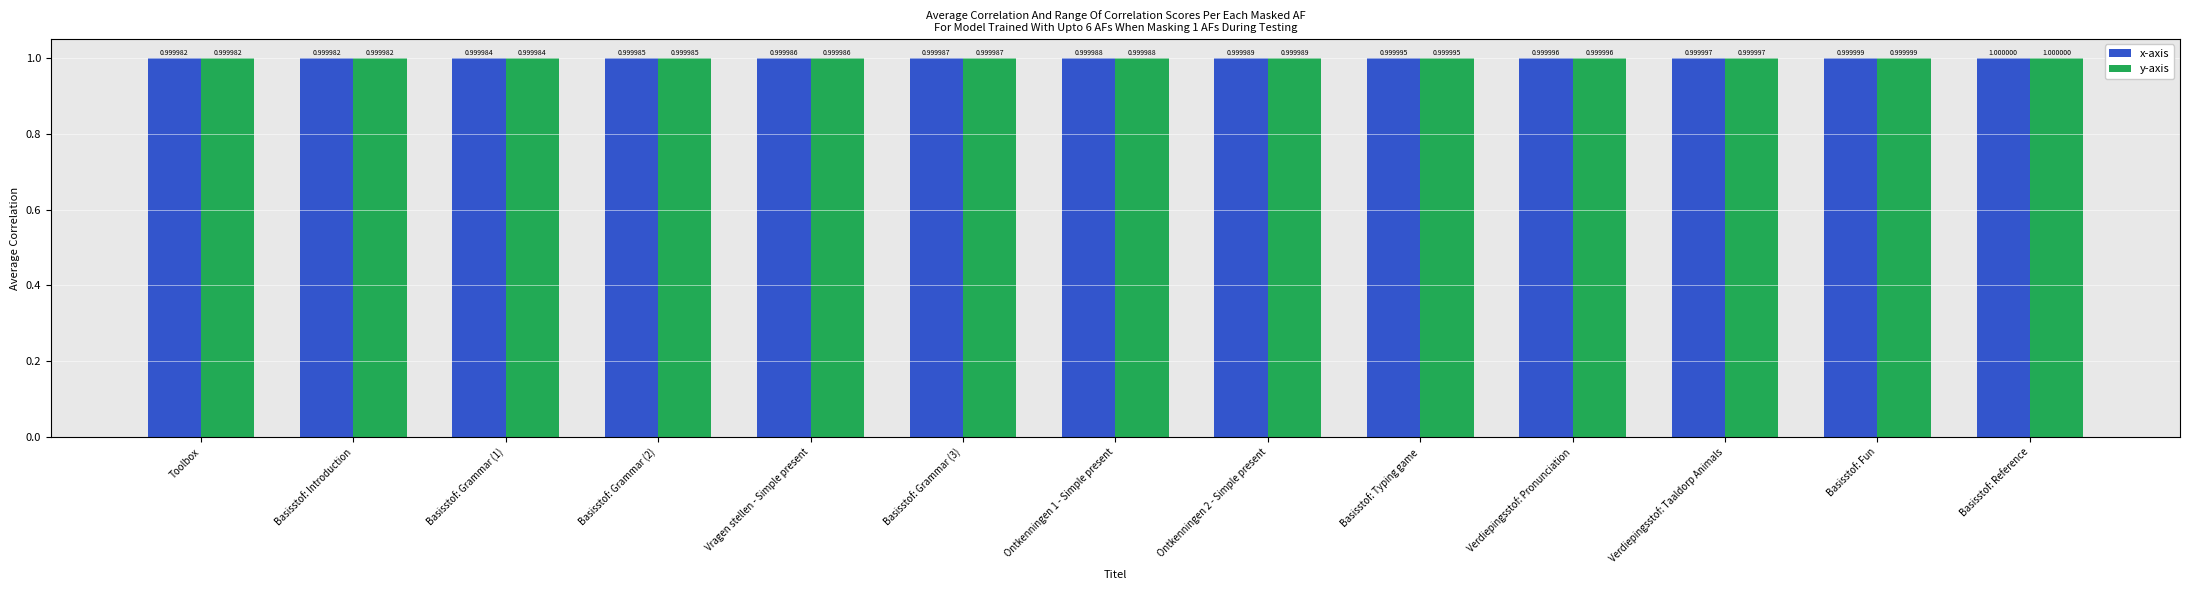

Reading left to right, extract all data points from this chart.

x-axis: Toolbox=1.0	Basisstof: Introduction=1.0	Basisstof: Grammar (1)=1.0	Basisstof: Grammar (2)=1.0	Vragen stellen - Simple present=1.0	Basisstof: Grammar (3)=1.0	Ontkenningen 1 - Simple present=1.0	Ontkenningen 2 - Simple present=1.0	Basisstof: Typing game=1.0	Verdiepingsstof: Pronunciation=1.0	Verdiepingsstof: Taaldorp Animals=1.0	Basisstof: Fun=1.0	Basisstof: Reference=1.0
y-axis: Toolbox=1.0	Basisstof: Introduction=1.0	Basisstof: Grammar (1)=1.0	Basisstof: Grammar (2)=1.0	Vragen stellen - Simple present=1.0	Basisstof: Grammar (3)=1.0	Ontkenningen 1 - Simple present=1.0	Ontkenningen 2 - Simple present=1.0	Basisstof: Typing game=1.0	Verdiepingsstof: Pronunciation=1.0	Verdiepingsstof: Taaldorp Animals=1.0	Basisstof: Fun=1.0	Basisstof: Reference=1.0